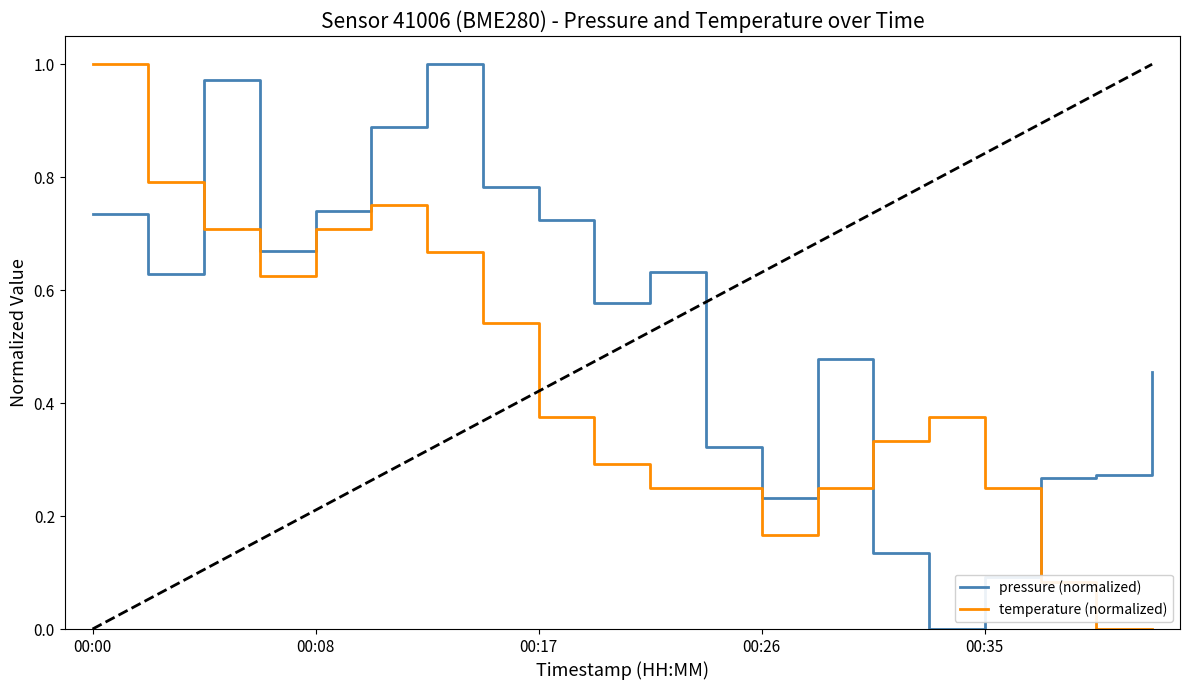

What are all the series names shown in the legend?

pressure (normalized), temperature (normalized)